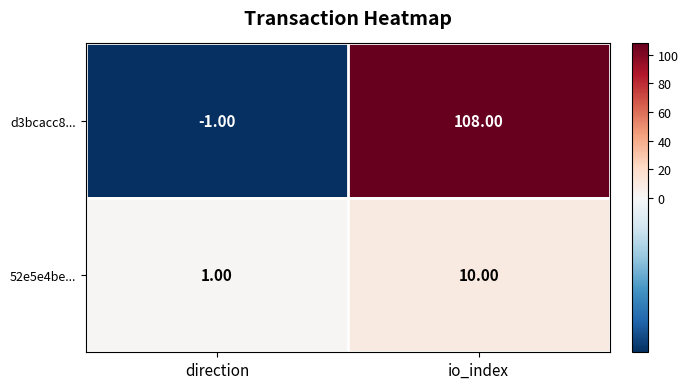

Rank the series by their average value, from lowest to highest.

52e5e4be..., d3bcacc8...